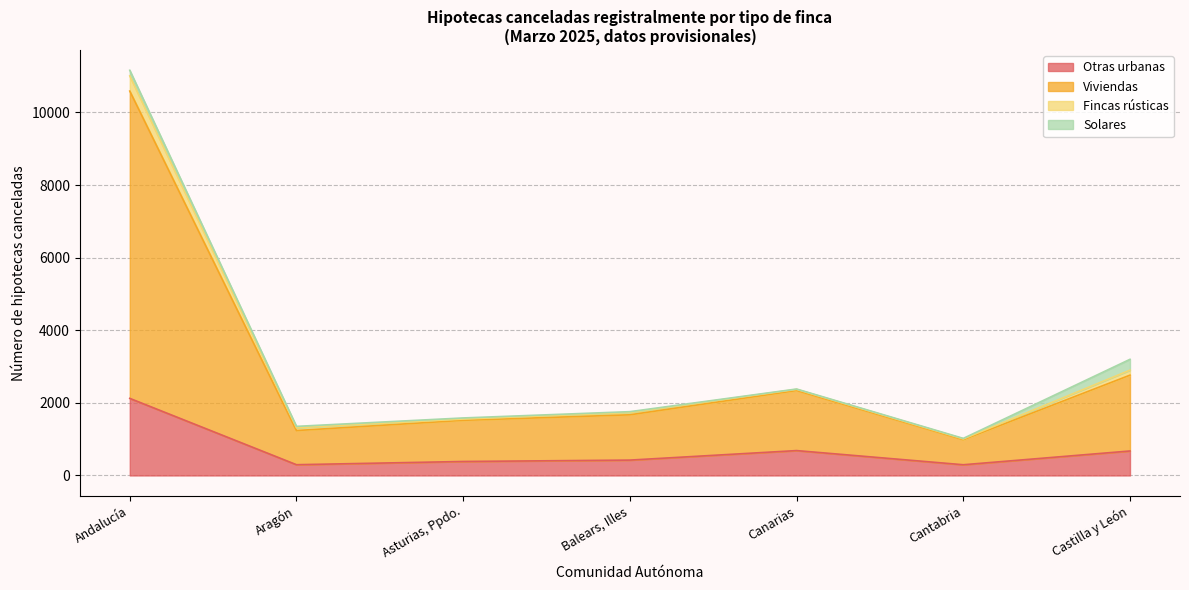

True or false: Fincas rústicas and Solares intersect in this chart.

True